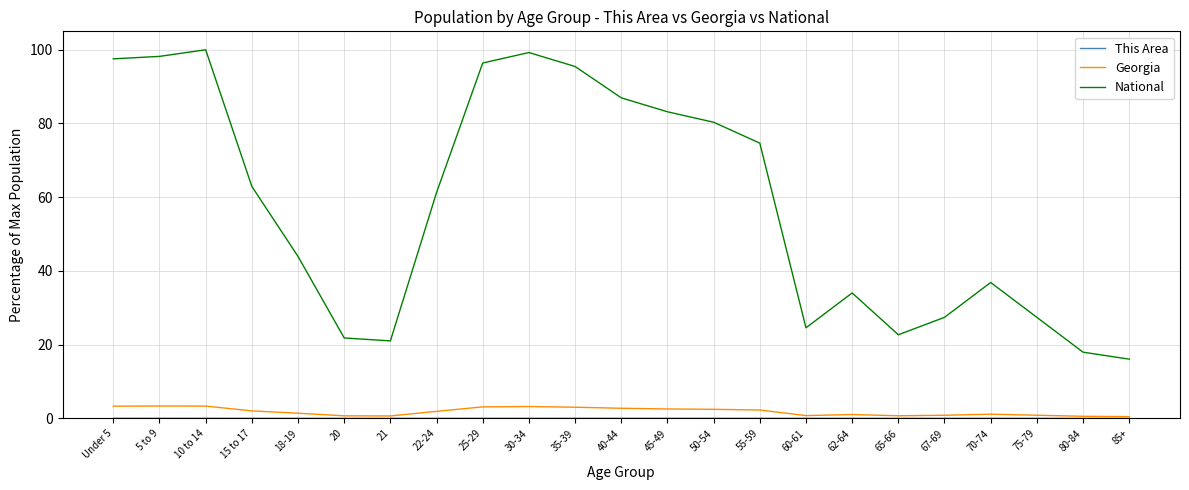

True or false: National has a value of 7.4 at 65-66.

False